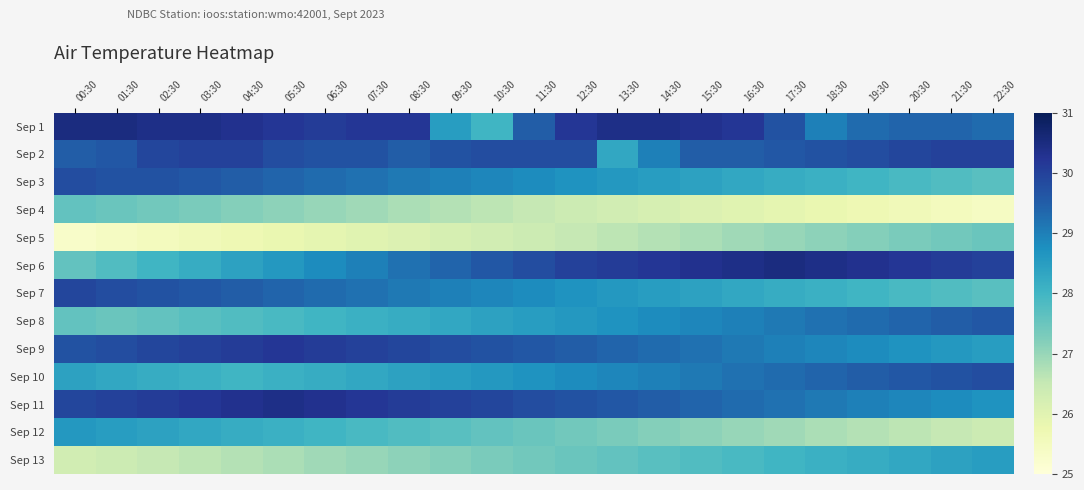

Which series has the widest spread of values?

Sep 6